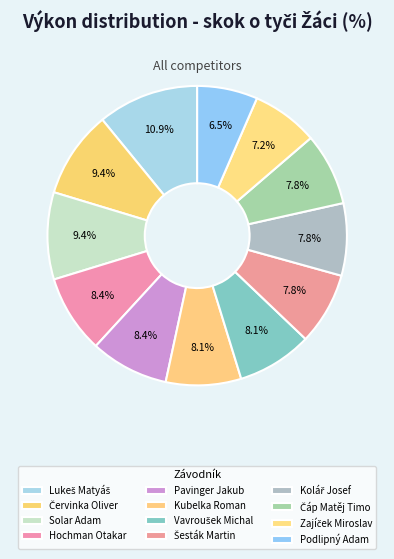

Count the number of slices in the pie.

12